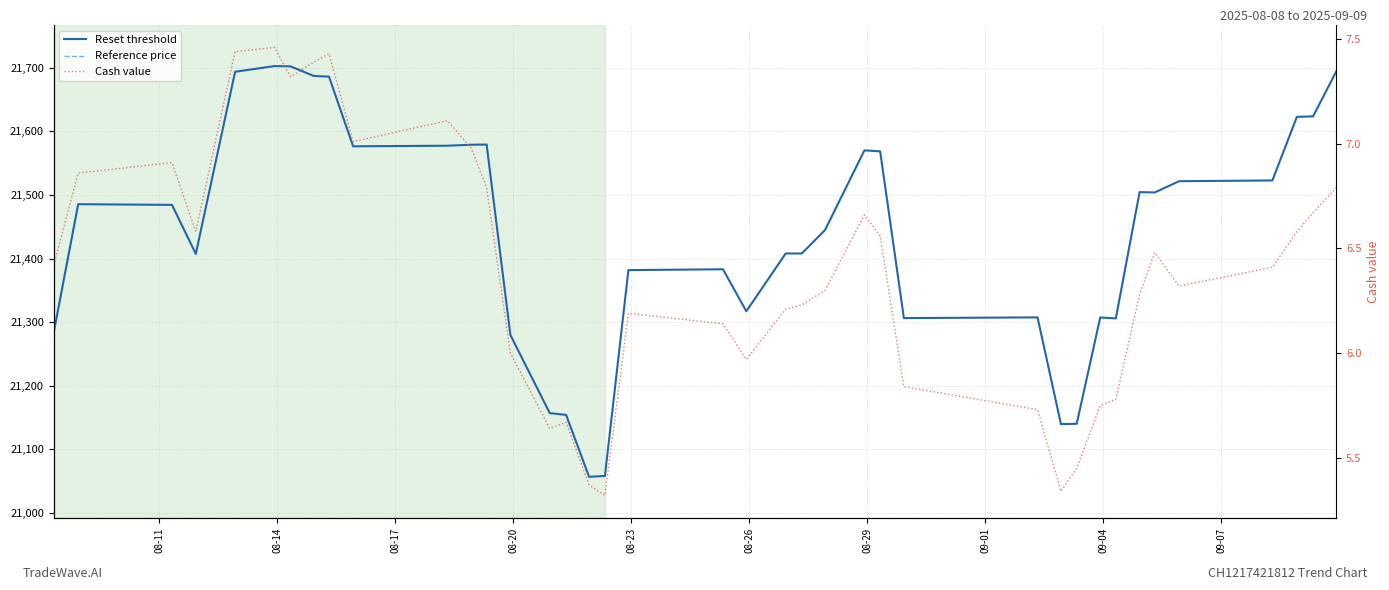

Is this an area chart (filled region under the line)?

No